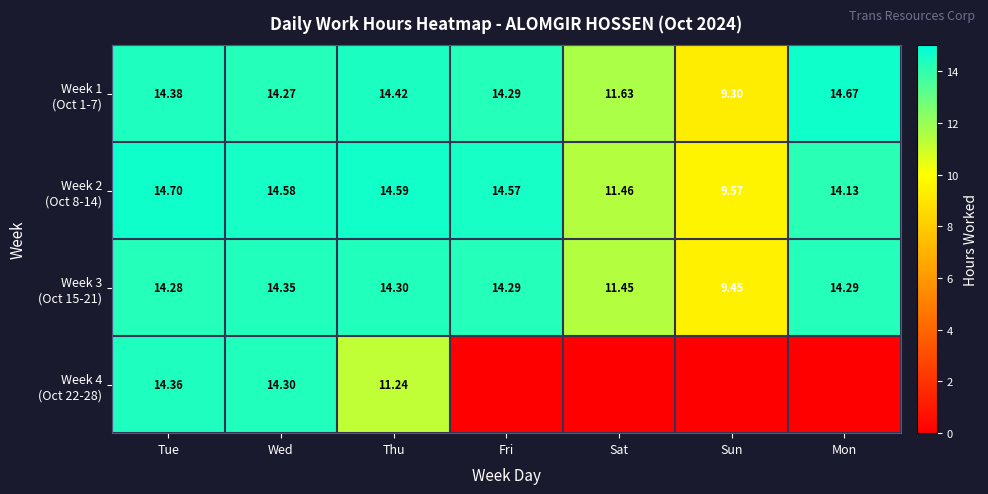

Which series has the widest spread of values?

Week 4 (Oct 22-28)